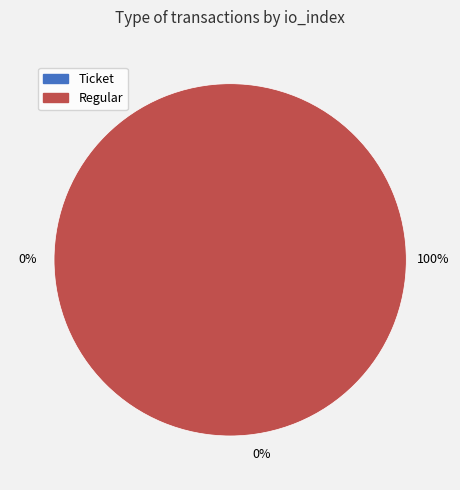

To the nearest percent, what percentage of the pie is Regular (io_index=32)?

100%